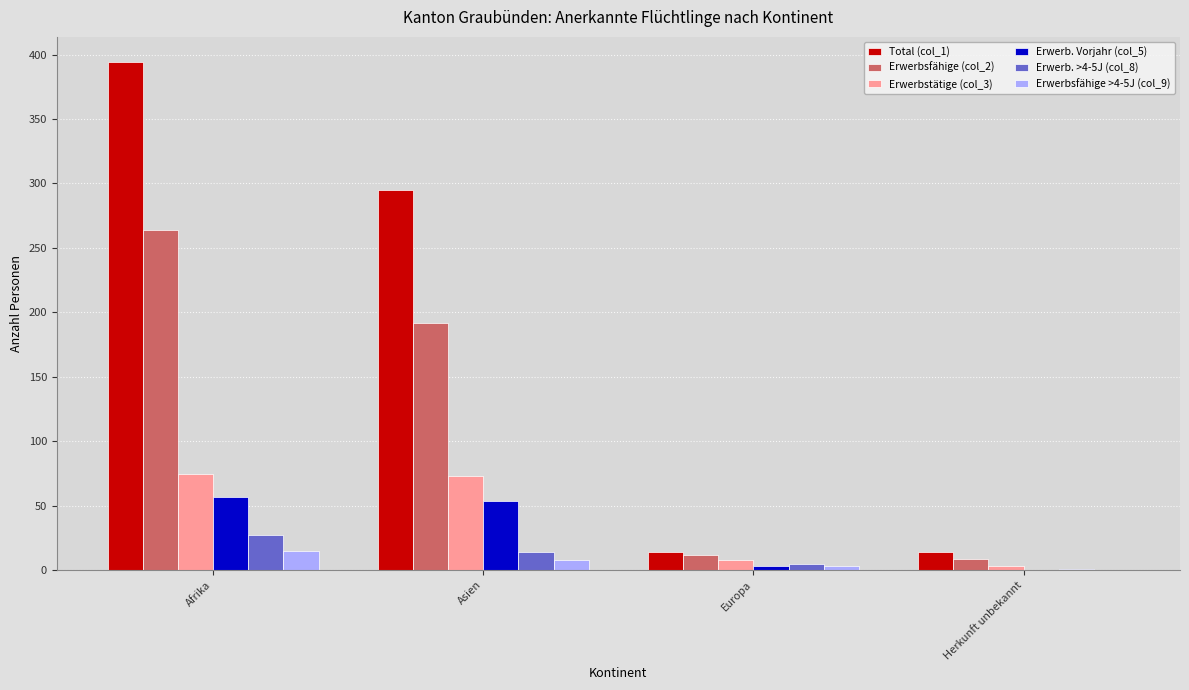

Is the value of Erwerbsfähige (col_2) at Afrika greater than the value of Erwerbstätige (col_3) at Asien?

Yes